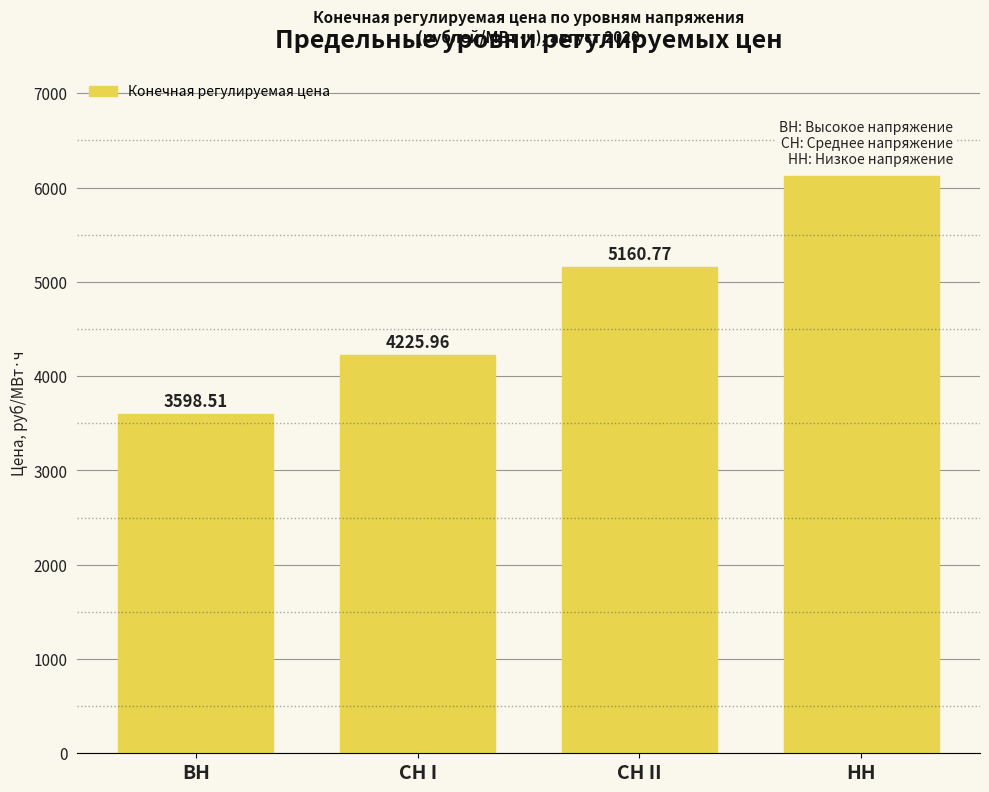

What is the label of the 1st bar from the right?

НН